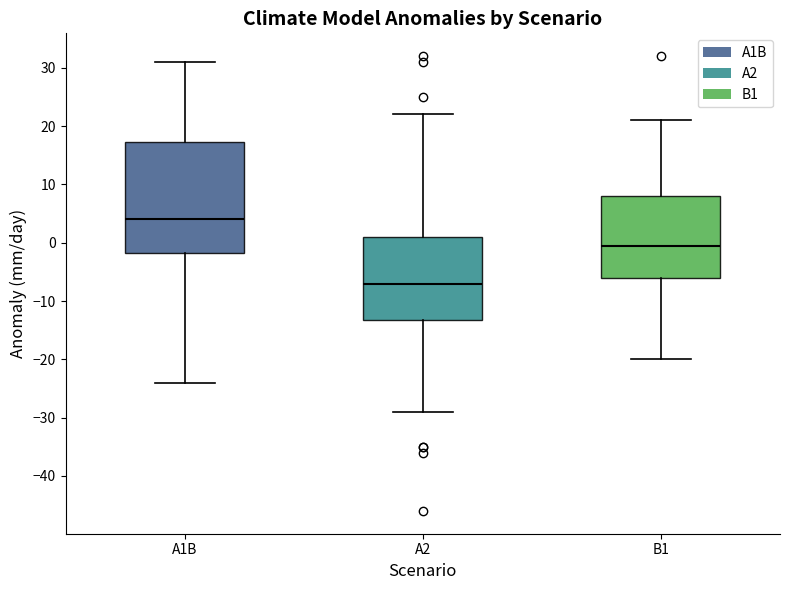

Where is the lower edge of the box for B1 on the y-axis? The values are not printed on the chart, so give them approximately, as read against the axis.

-6